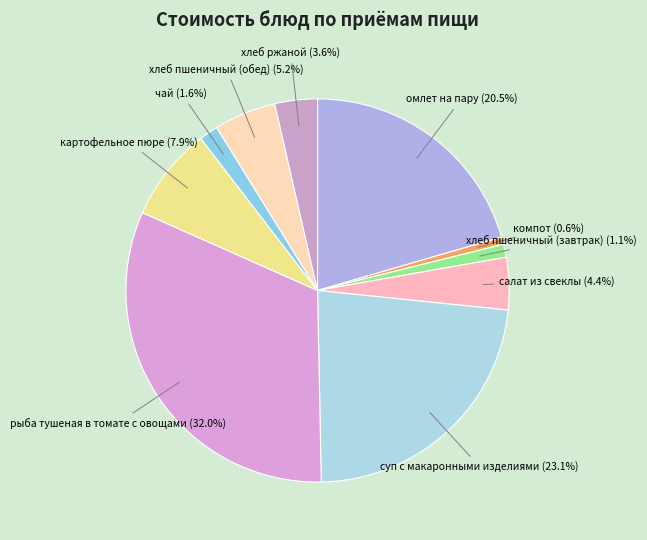

Is there any slice that represents more than half of the pie?

No